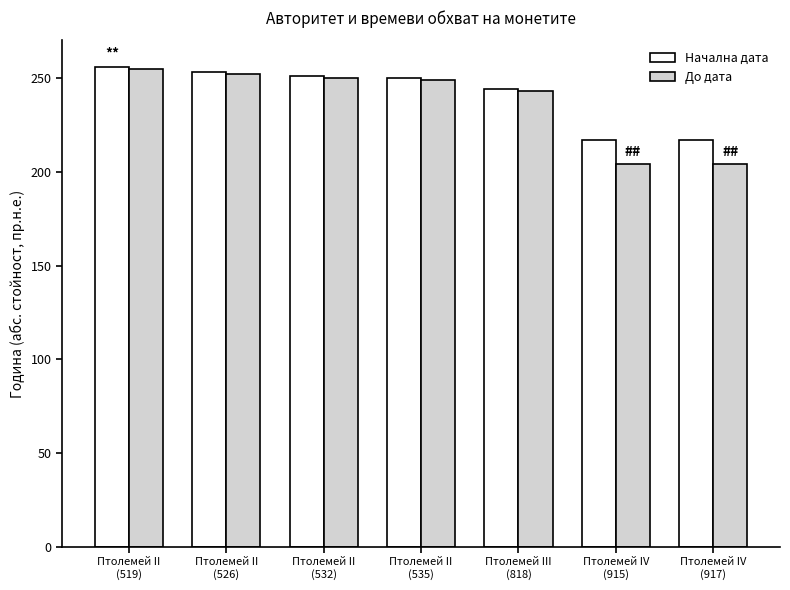

What is the label of the 2nd bar from the right?

Птолемей IV
(915)